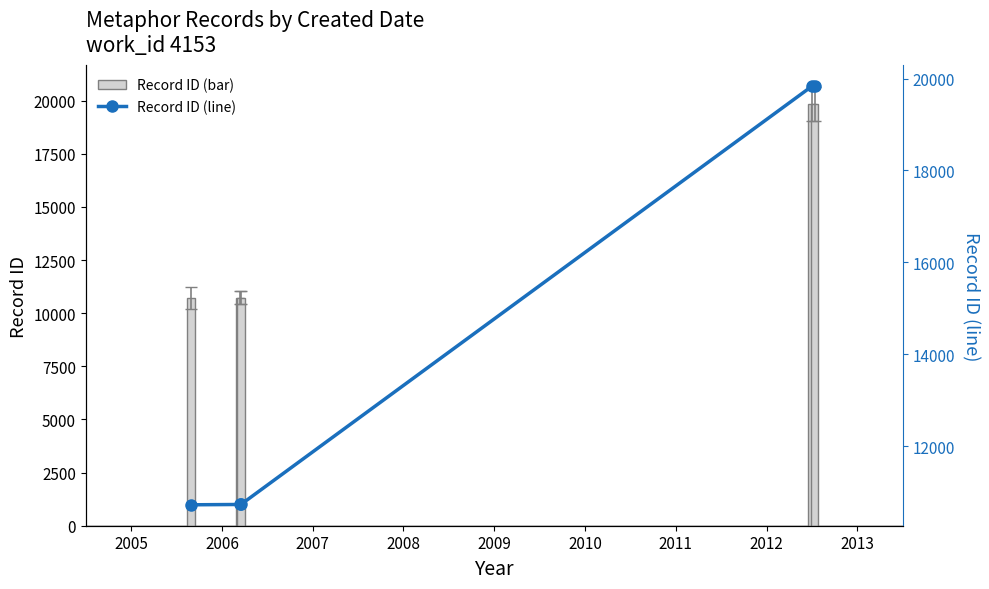

How many data points in Record ID (bar) are less than 10728?

2